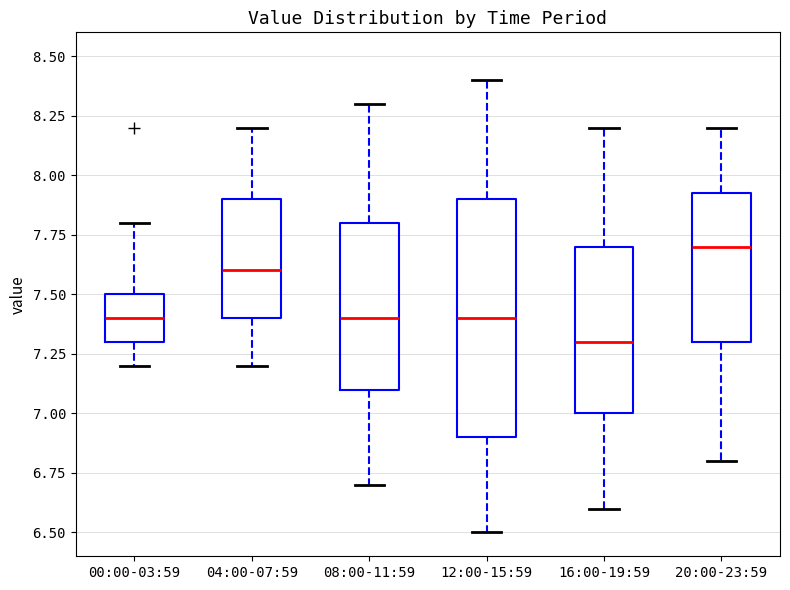

Which box's median line is the highest?

20:00-23:59